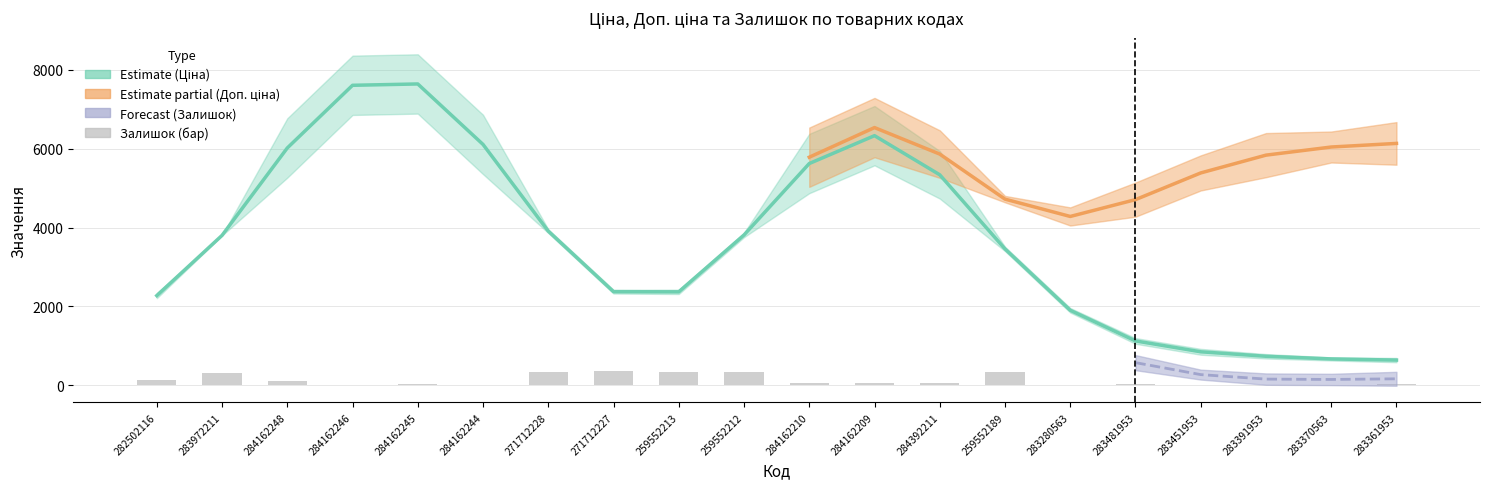

What position from the left is 259552213?

9